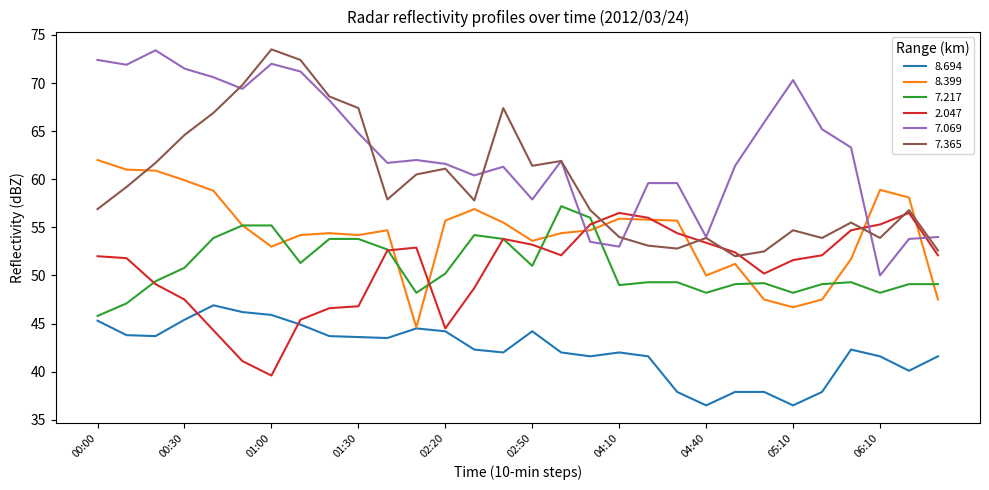

How many interior local valleys does the 7.365 series have?

7